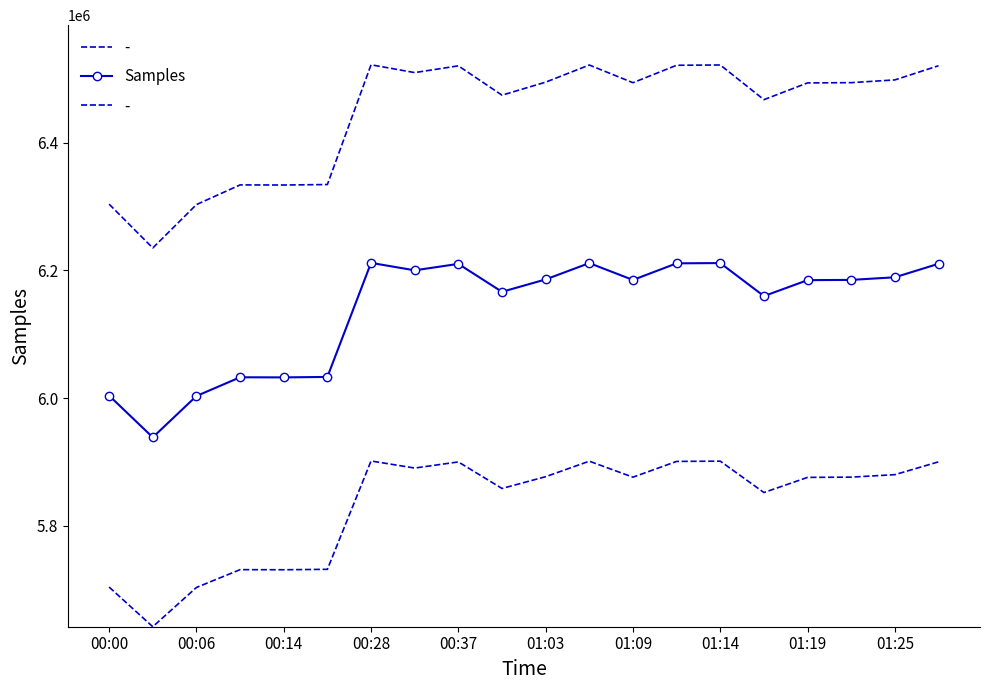

What is the highest value of the Samples series?

6211888